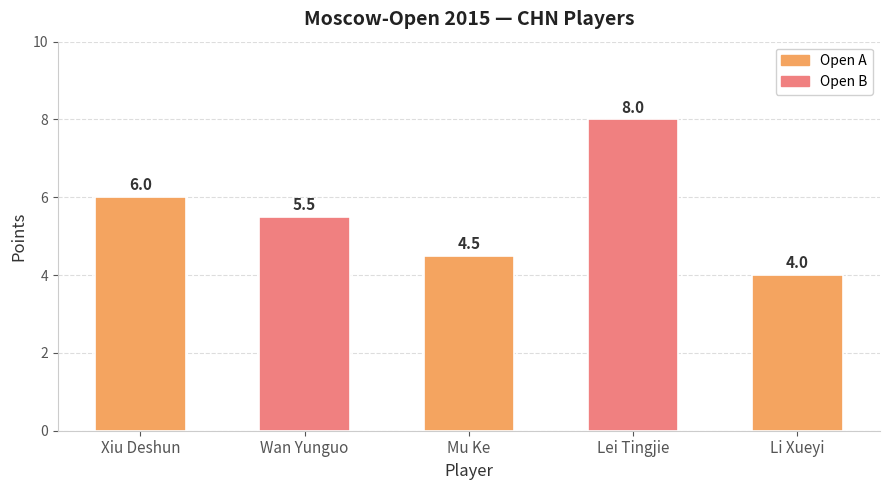

Rank the categories by value from lowest to highest.

Li Xueyi, Mu Ke, Wan Yunguo, Xiu Deshun, Lei Tingjie